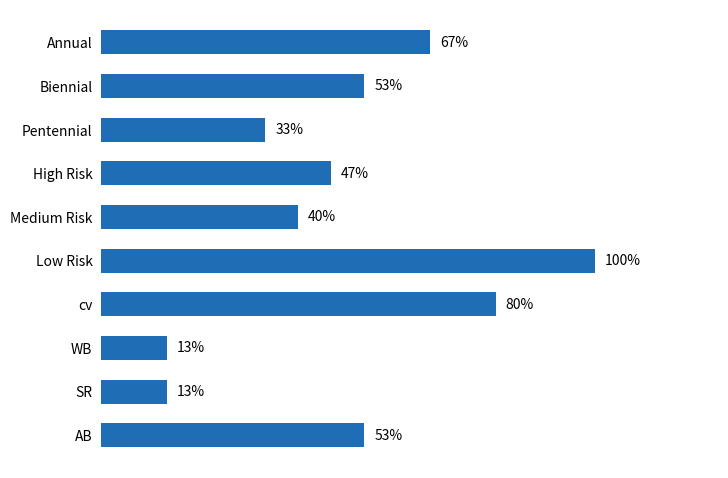

Does the chart contain any negative values?

No